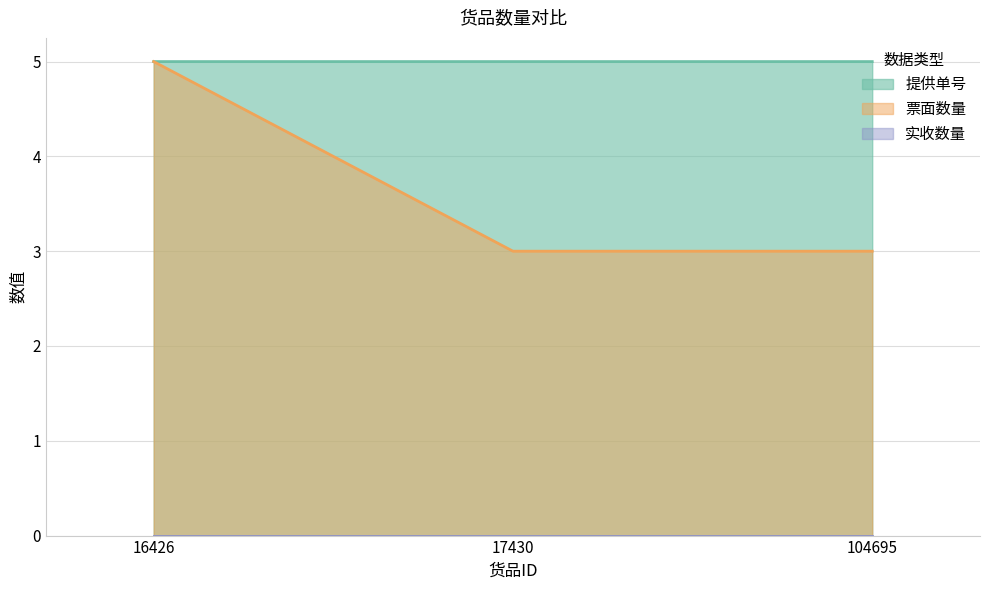

What is the value of the 票面数量 point at the 1st from the left?

5.0